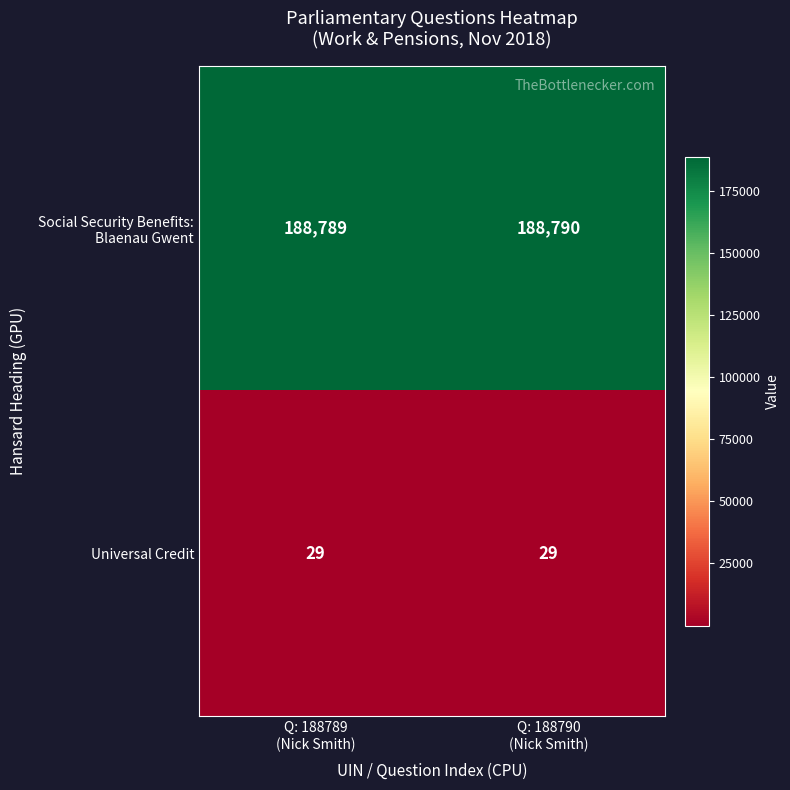

At how many categories does at least one series exceed 74821?

2